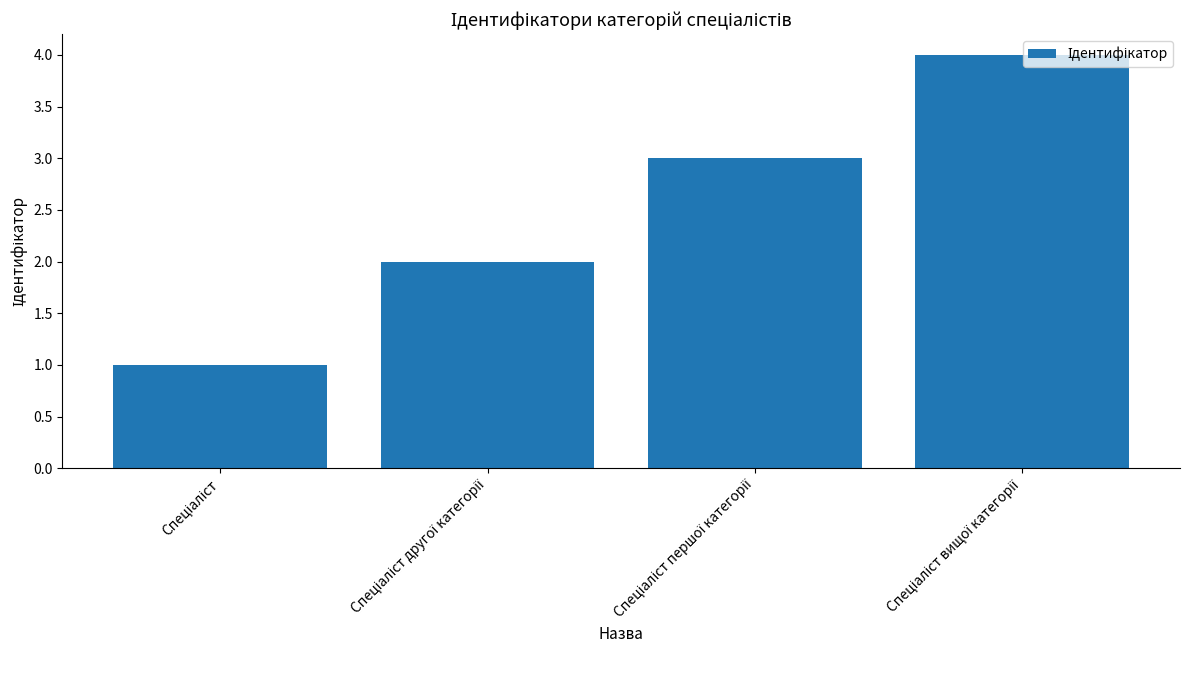

What is the greatest value displayed?

4